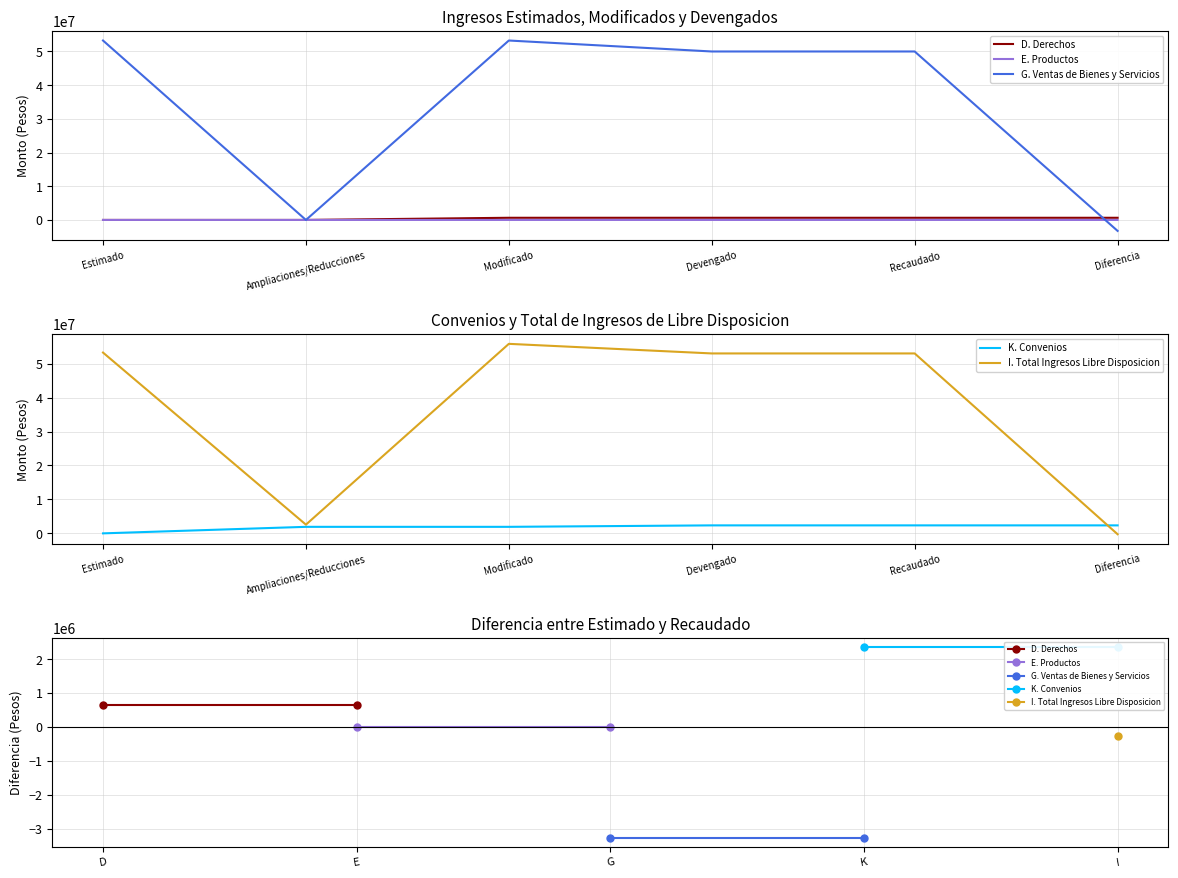

How many intersections are there between D. Derechos and I. Total Ingresos Libre Disposicion?

1